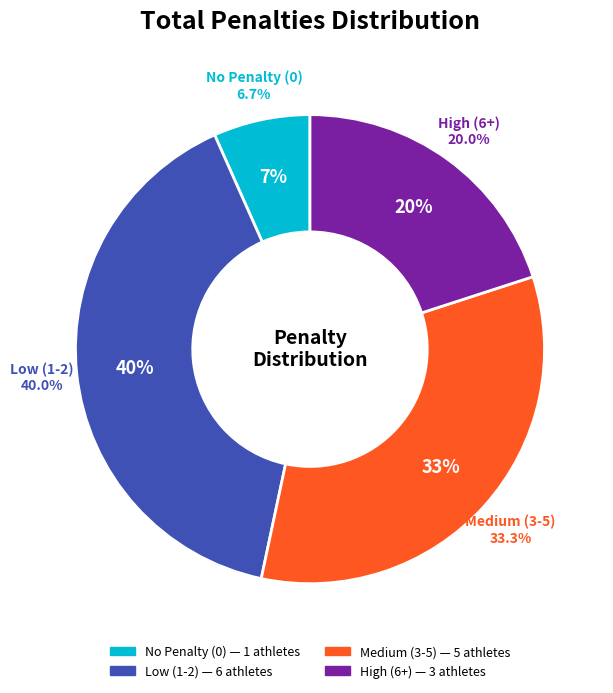

Is it true that ZITZ Magdalena is 9% of the pie?

False